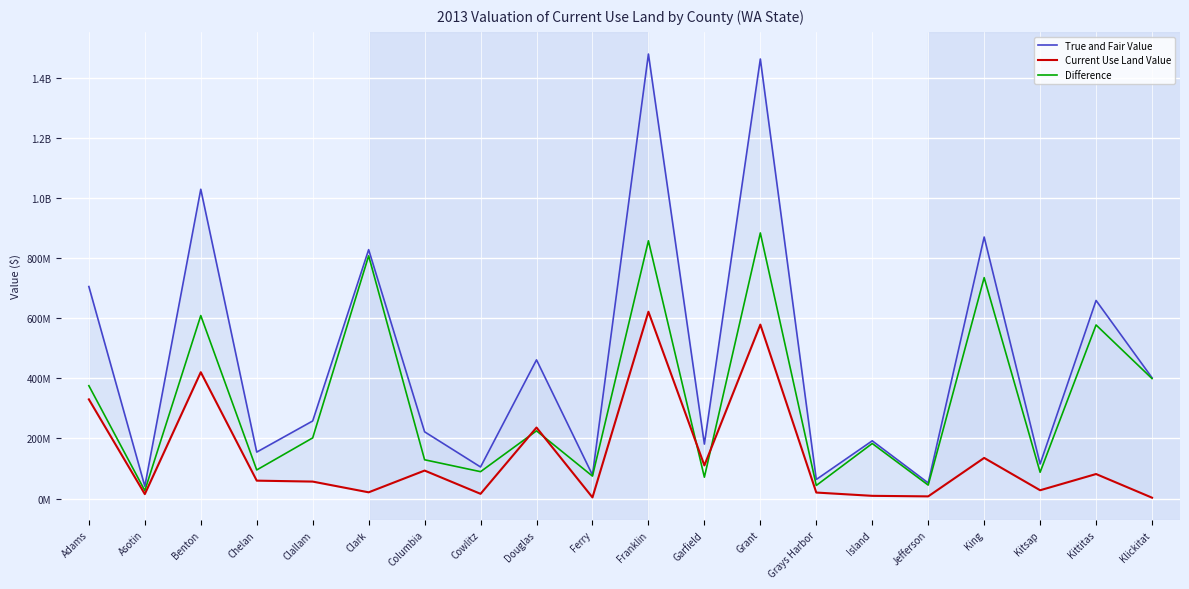

Reading right to left, transcribe all the data shown in this chart.

True and Fair Value: Klickitat=401971565	Kittitas=659179280	Kitsap=114925500	King=870320544	Jefferson=51814855	Island=192052036	Grays Harbor=63358513	Grant=1462872475	Garfield=181154634	Franklin=1479429100	Ferry=78230289	Douglas=461487300	Cowlitz=104927230	Columbia=221999340	Clark=828381637	Clallam=258148704	Chelan=154537938	Benton=1029355590	Asotin=40930493	Adams=705510000
Current Use Land Value: Klickitat=2757560	Kittitas=81491001	Kitsap=27543140	King=135128378	Jefferson=7132925	Island=8926548	Grays Harbor=19864840	Grant=578872335	Garfield=110167600	Franklin=621621200	Ferry=3662470	Douglas=236238900	Cowlitz=15589840	Columbia=93035550	Clark=20650316	Clallam=56366440	Chelan=59481218	Benton=420423310	Asotin=14650869	Adams=330016400
Difference: Klickitat=399214005	Kittitas=577688279	Kitsap=87382360	King=735192166	Jefferson=44681930	Island=183125488	Grays Harbor=43493673	Grant=884000140	Garfield=70987034	Franklin=857807900	Ferry=74567819	Douglas=225248400	Cowlitz=89337390	Columbia=128963790	Clark=807731321	Clallam=201782264	Chelan=95056720	Benton=608932280	Asotin=26279624	Adams=375493600